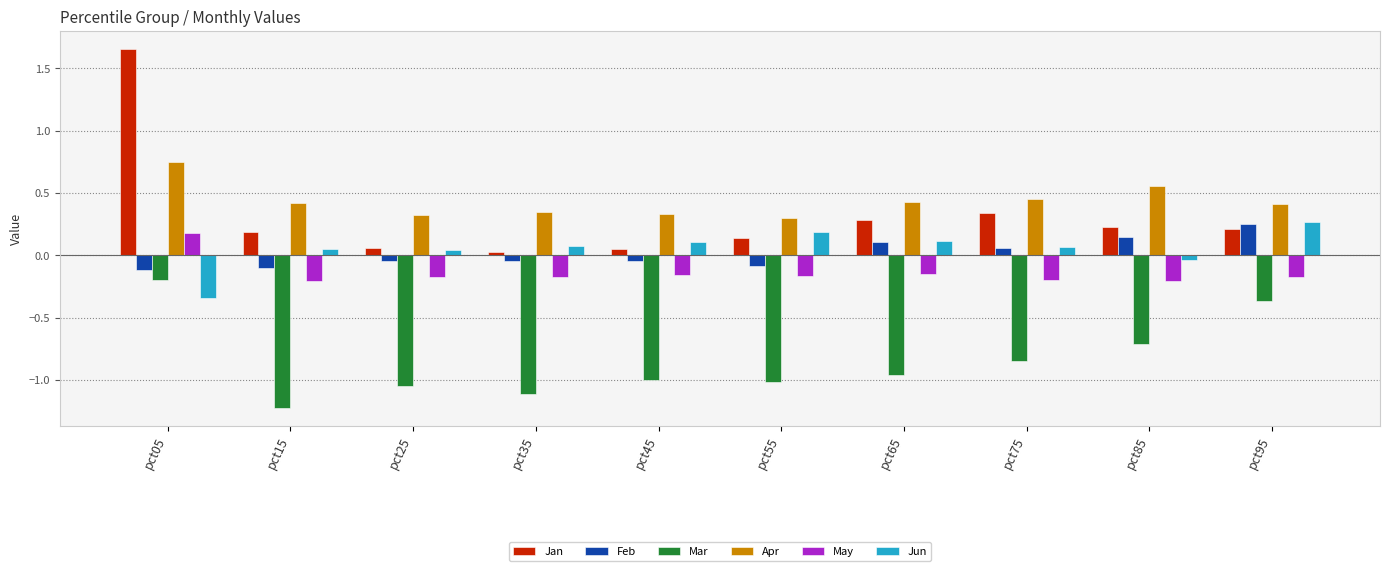

Which series has the largest total across all categories?

Apr